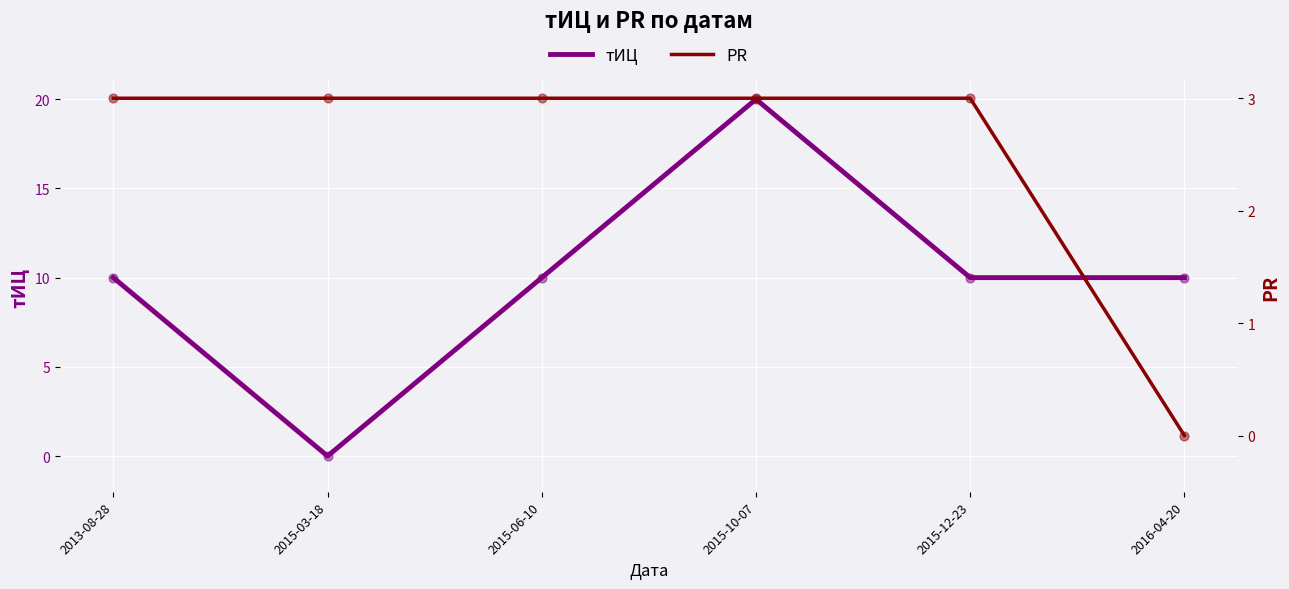

Which series contains the lowest Y value?

тИЦ